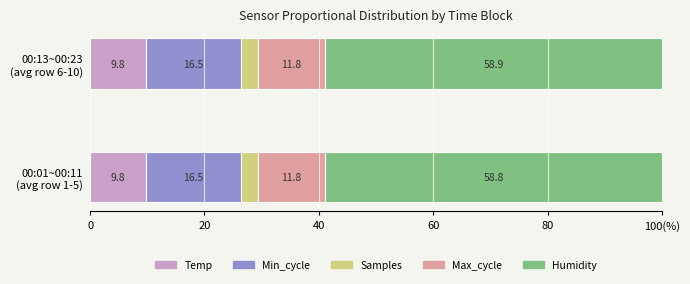

What are all the series names shown in the legend?

Temp, Min_cycle, Samples, Max_cycle, Humidity